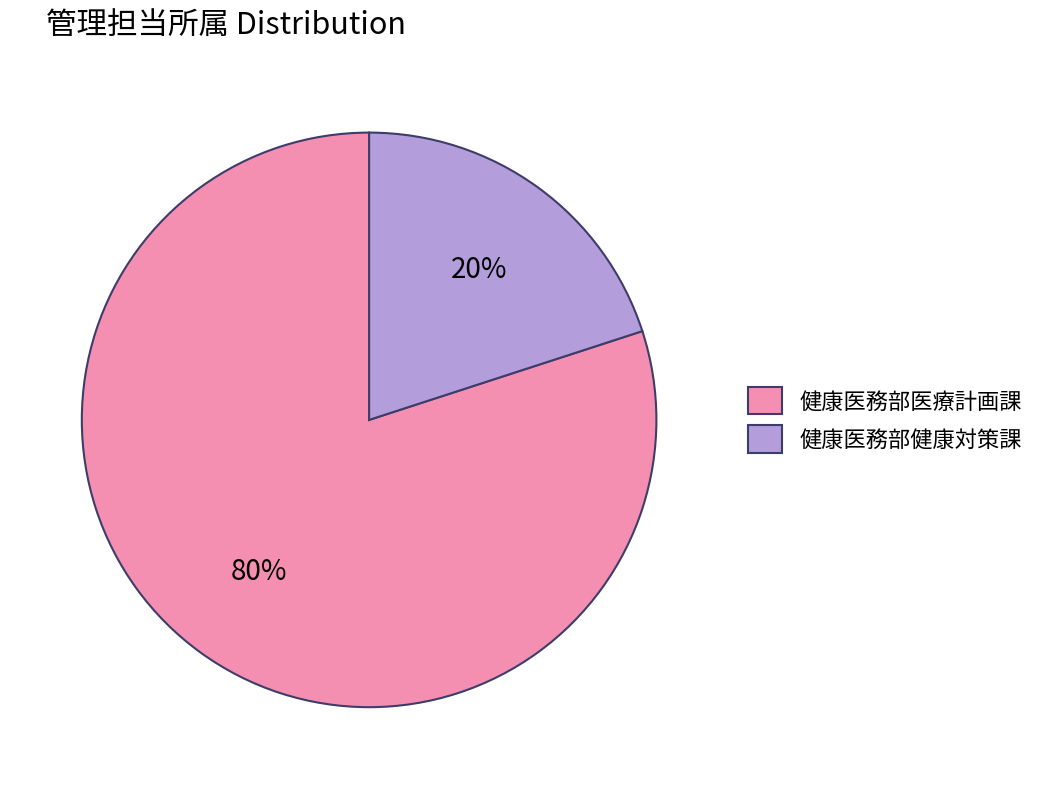

To the nearest percent, what percentage of the pie is 健康医務部医療計画課?

80%